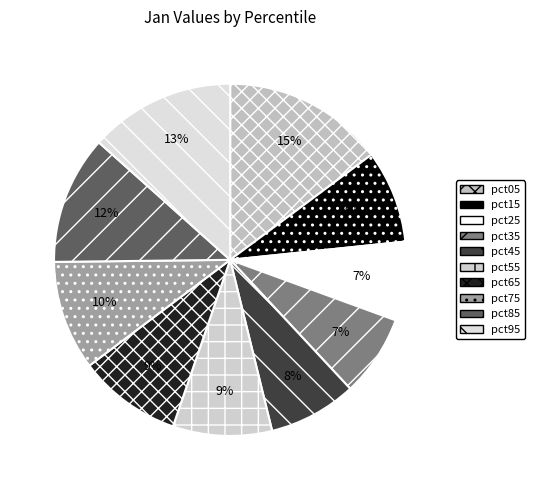

To the nearest percent, what percentage of the pie is pct05?

15%